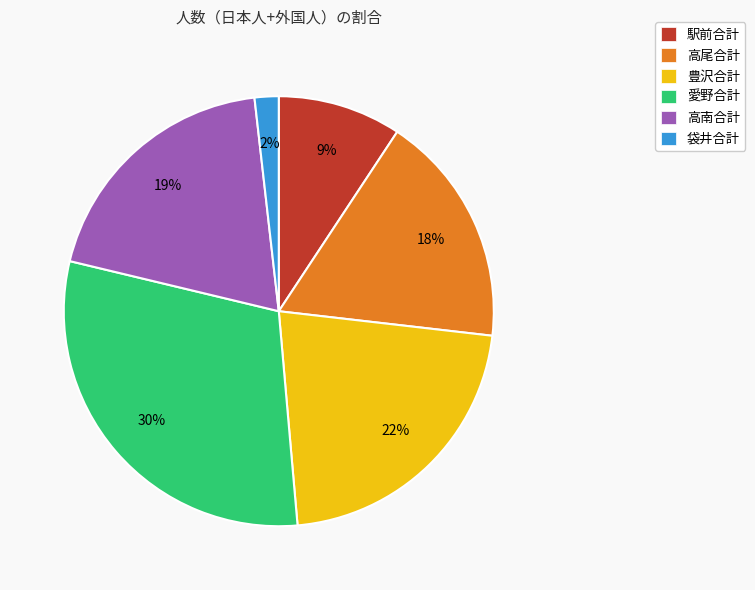

Is it true that 高尾合計 is 18% of the pie?

True